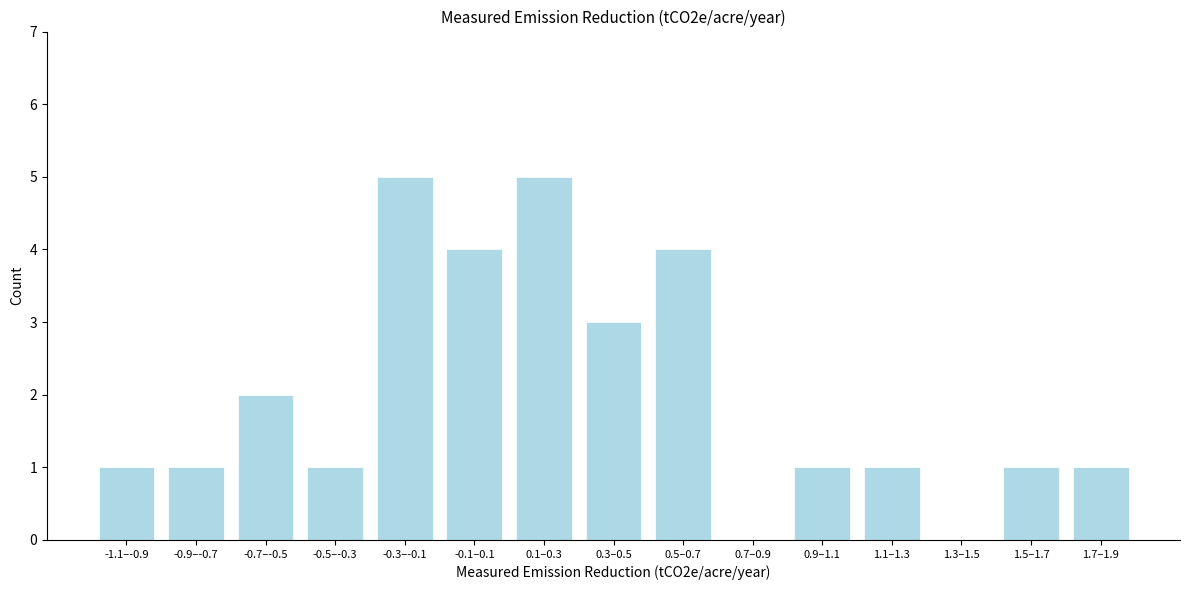

Reading left to right, transcribe all the data shown in this chart.

-1.1–-0.9=1	-0.9–-0.7=1	-0.7–-0.5=2	-0.5–-0.3=1	-0.3–-0.1=5	-0.1–0.1=4	0.1–0.3=5	0.3–0.5=3	0.5–0.7=4	0.7–0.9=0	0.9–1.1=1	1.1–1.3=1	1.3–1.5=0	1.5–1.7=1	1.7–1.9=1